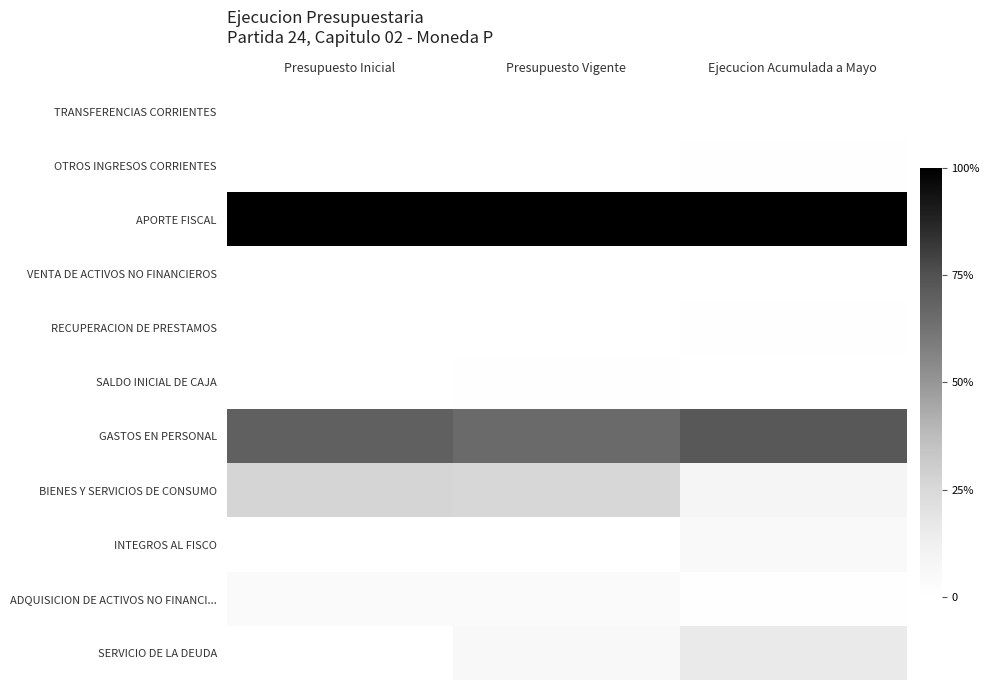

What is the total value across all series at Presupuesto Vigente?

2.0